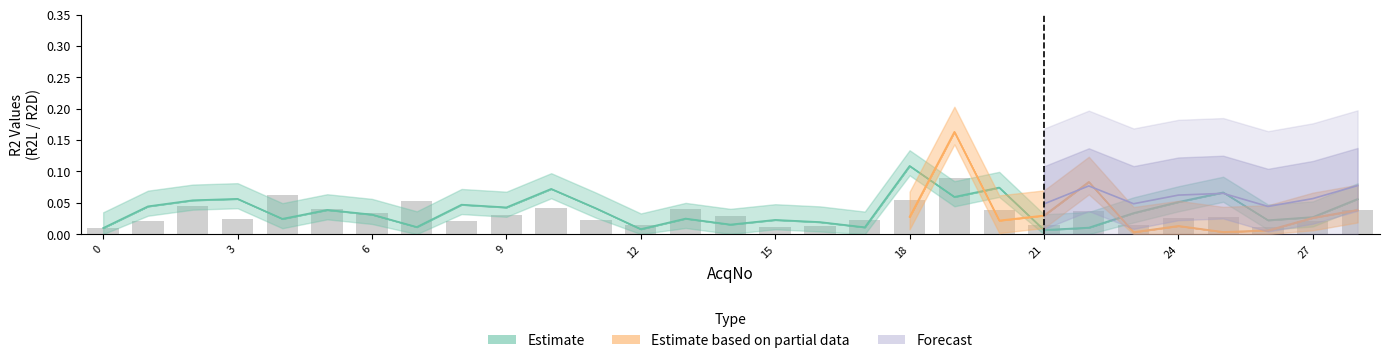

What is the sum of all values?

1.1